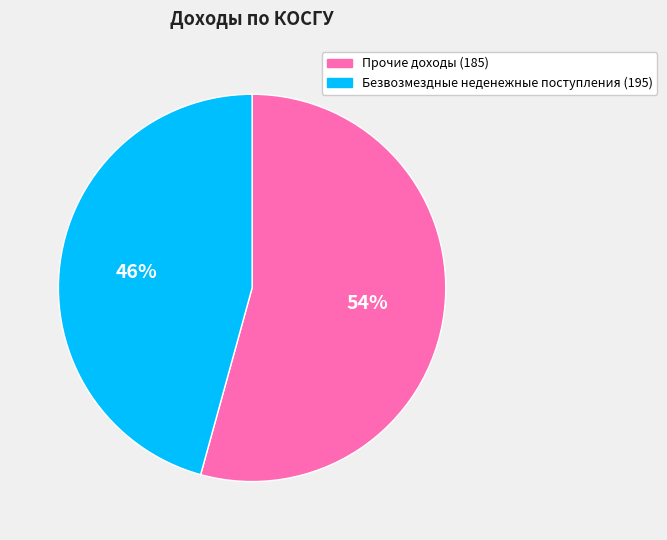

Rank the categories by value from highest to lowest.

Прочие доходы (185), Безвозмездные неденежные поступления (195)